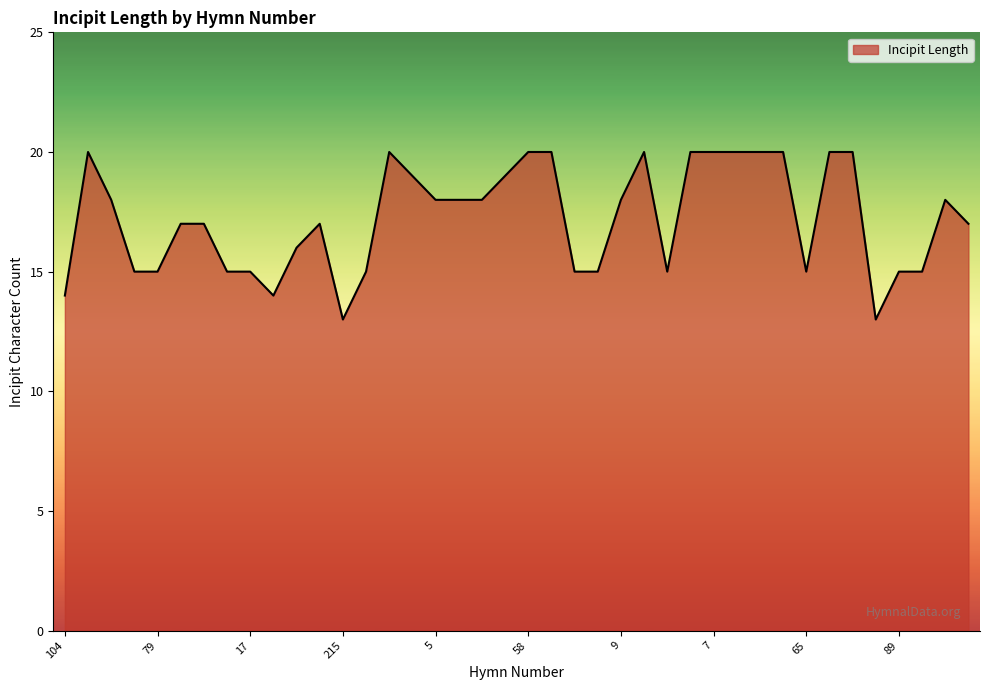

Count the number of data series in this chart.

1